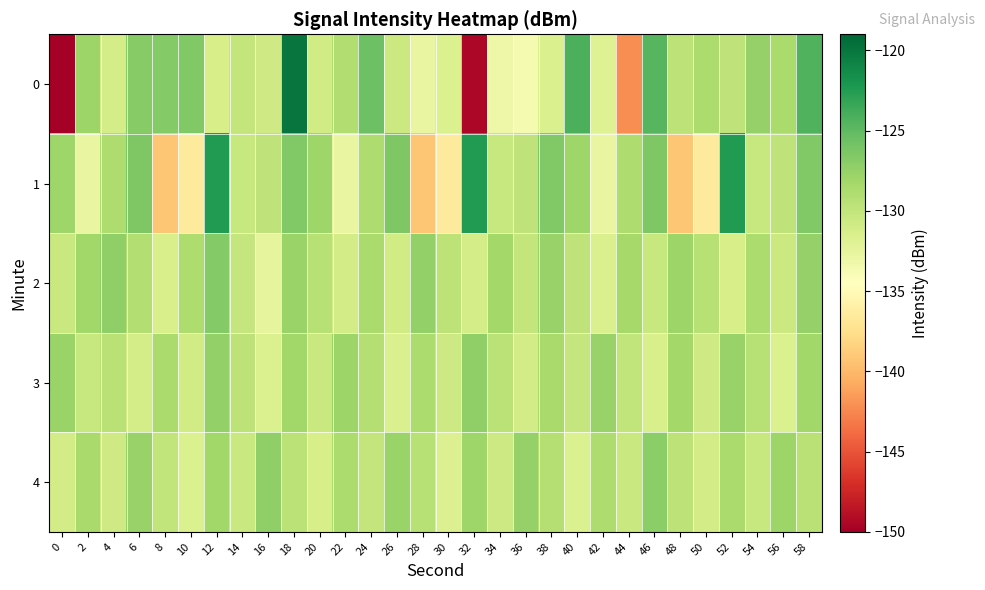

Between 10 and 16, which series saw the biggest shift?

1